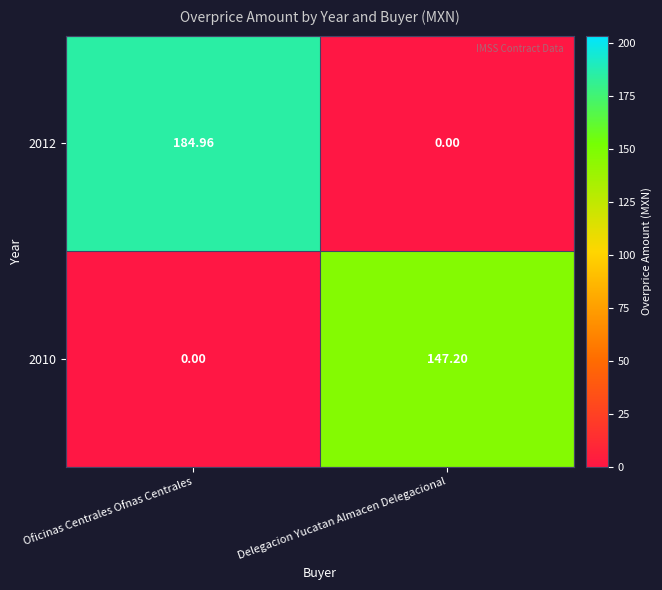

Which series changed the most between Oficinas Centrales Ofnas Centrales and Delegacion Yucatan Almacen Delegacional?

2012